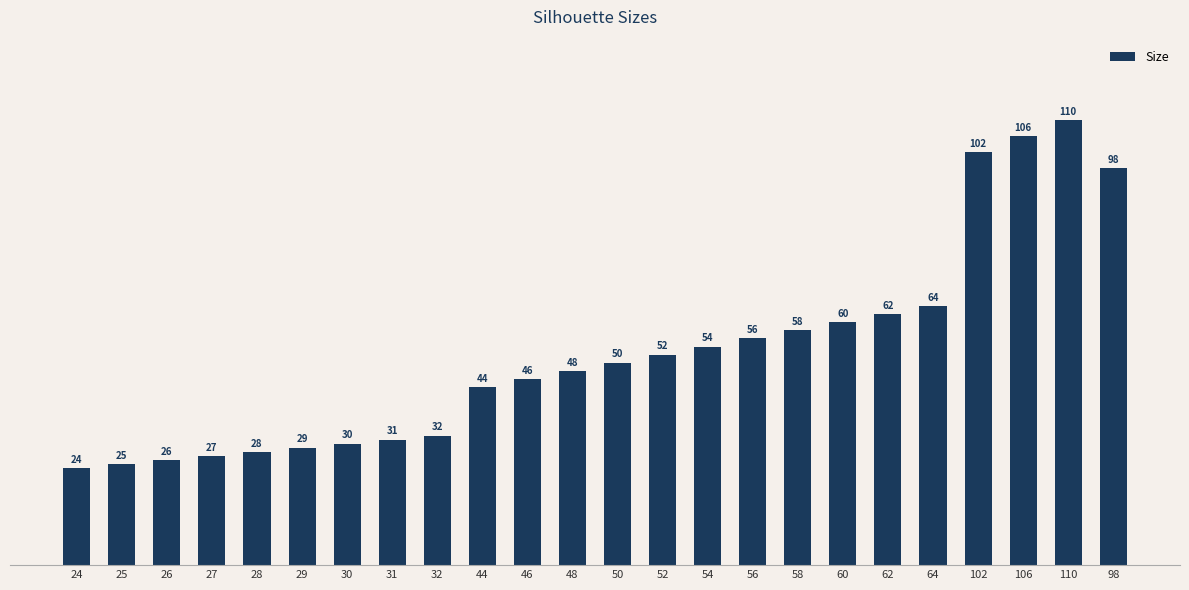

What is the difference between the second highest and minimum values?

82